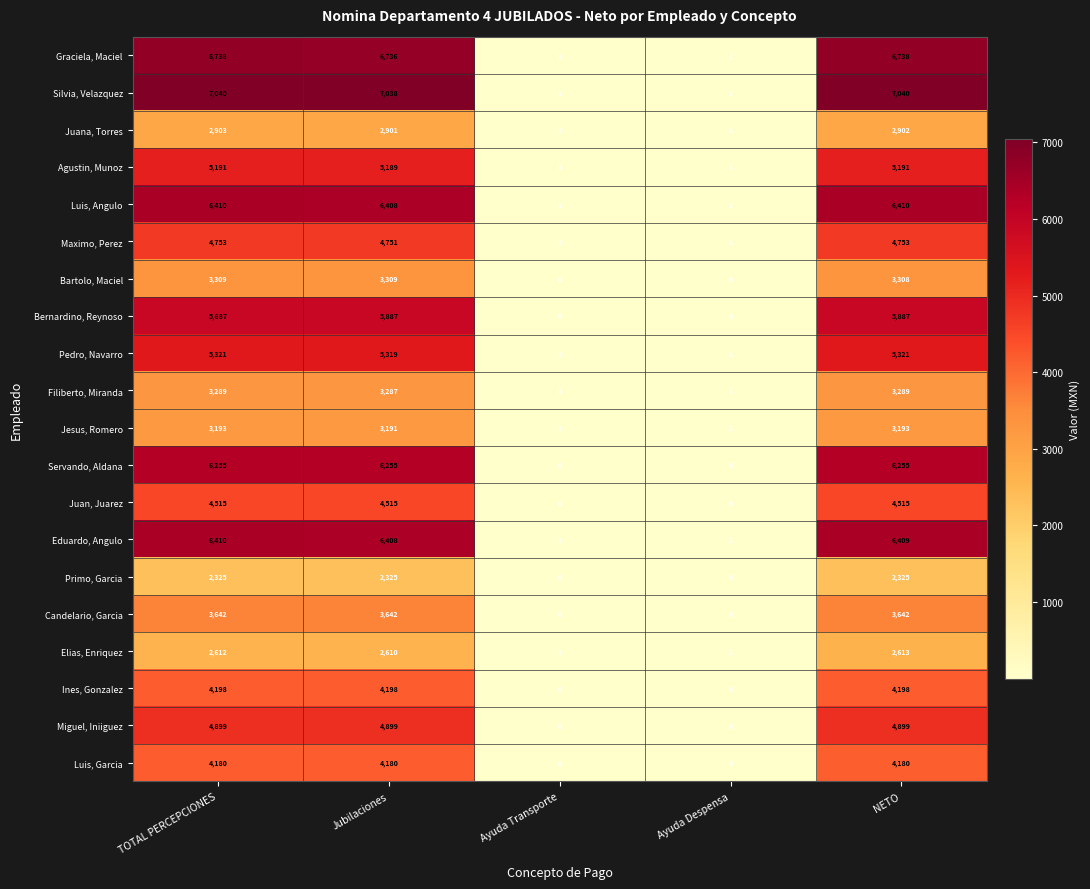

What value does the Agustin, Munoz series have at NETO?

5191